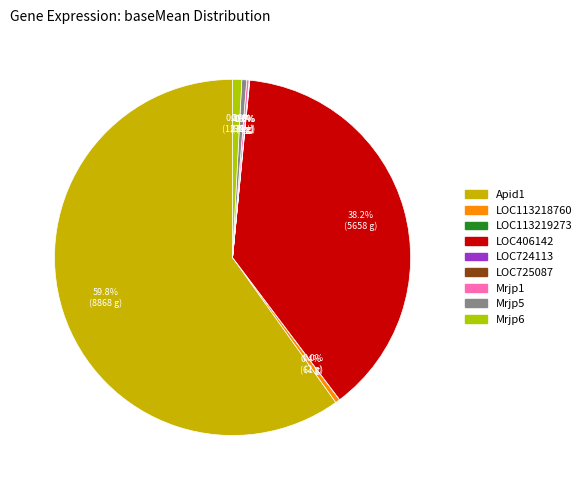

Do LOC406142 and LOC113218760 together represent more than half of the pie?

No